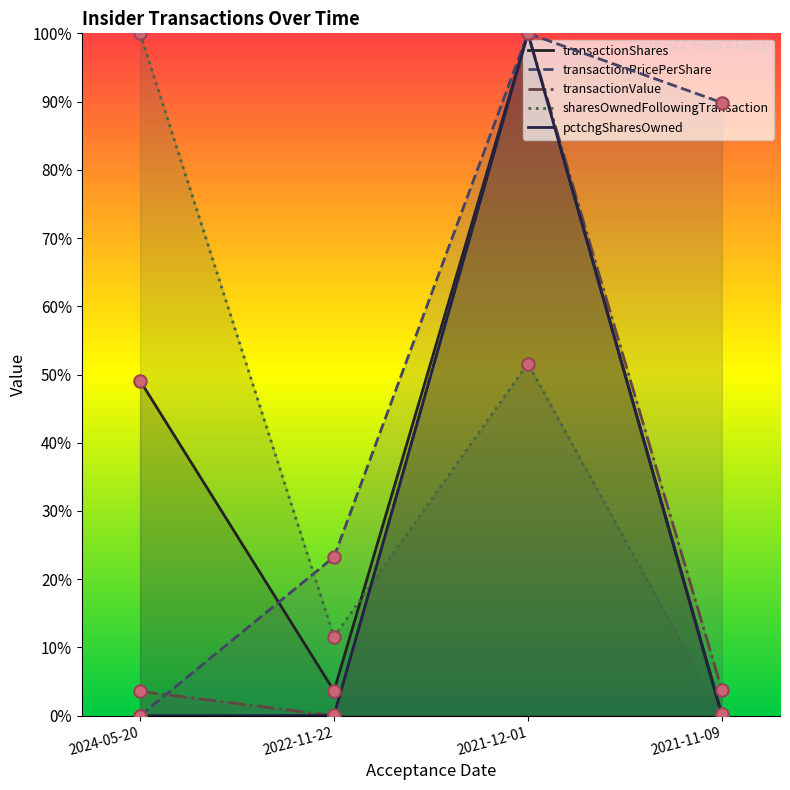

At how many categories does at least one series exceed 75?

3